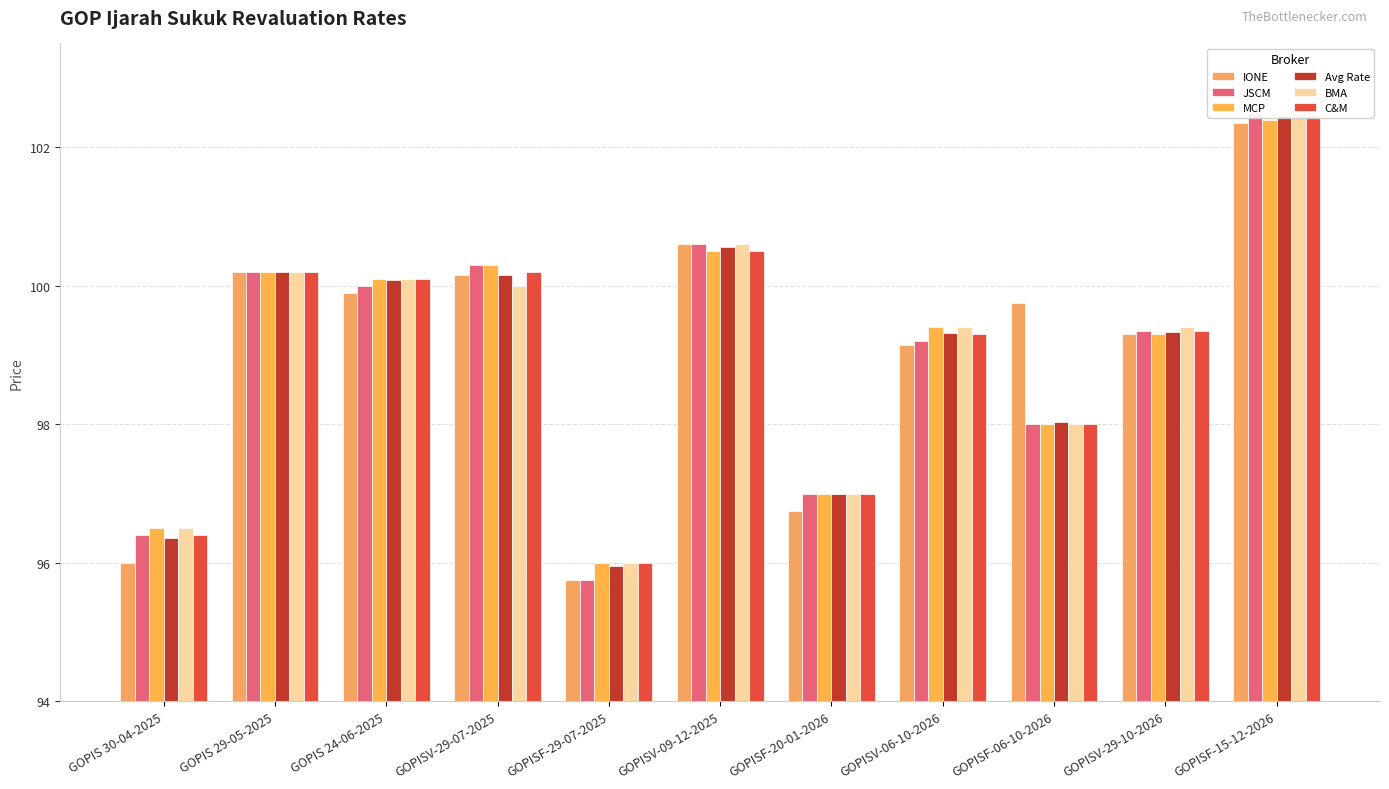

Which category has the highest value across all series?

GOPISF-15-12-2026